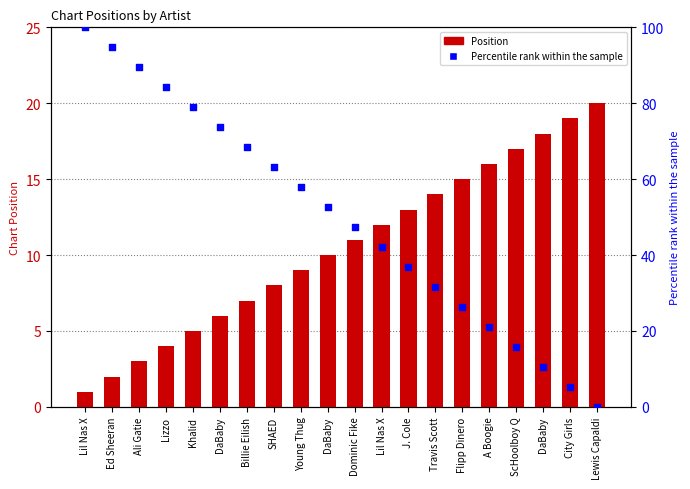

Which series has the largest Y range (max minus min)?

Percentile rank within the sample